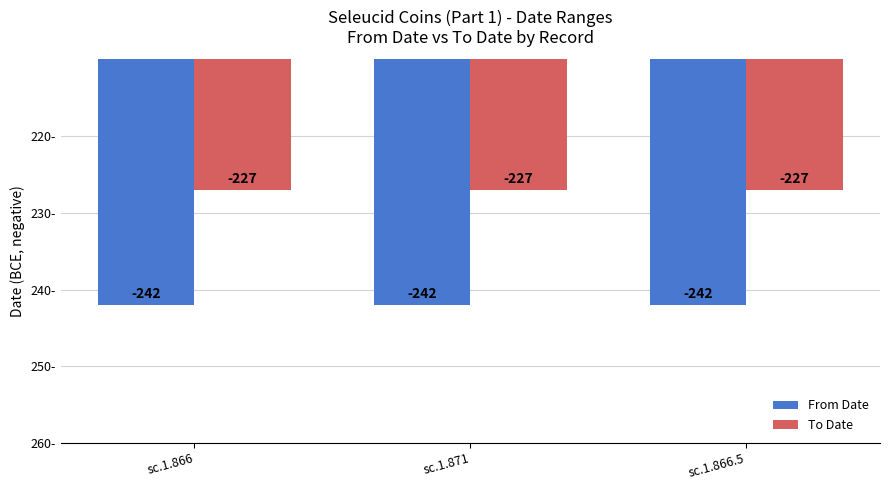

What is the minimum value shown in the chart?

-242